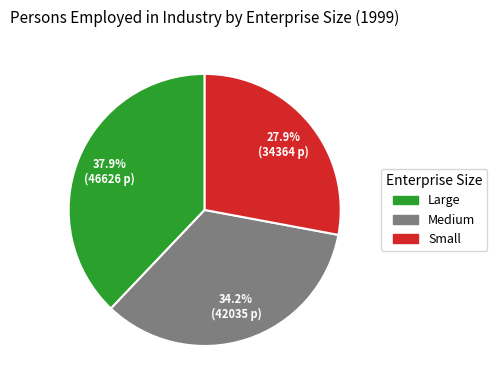

Combined, do Small and Medium account for over 50%?

Yes